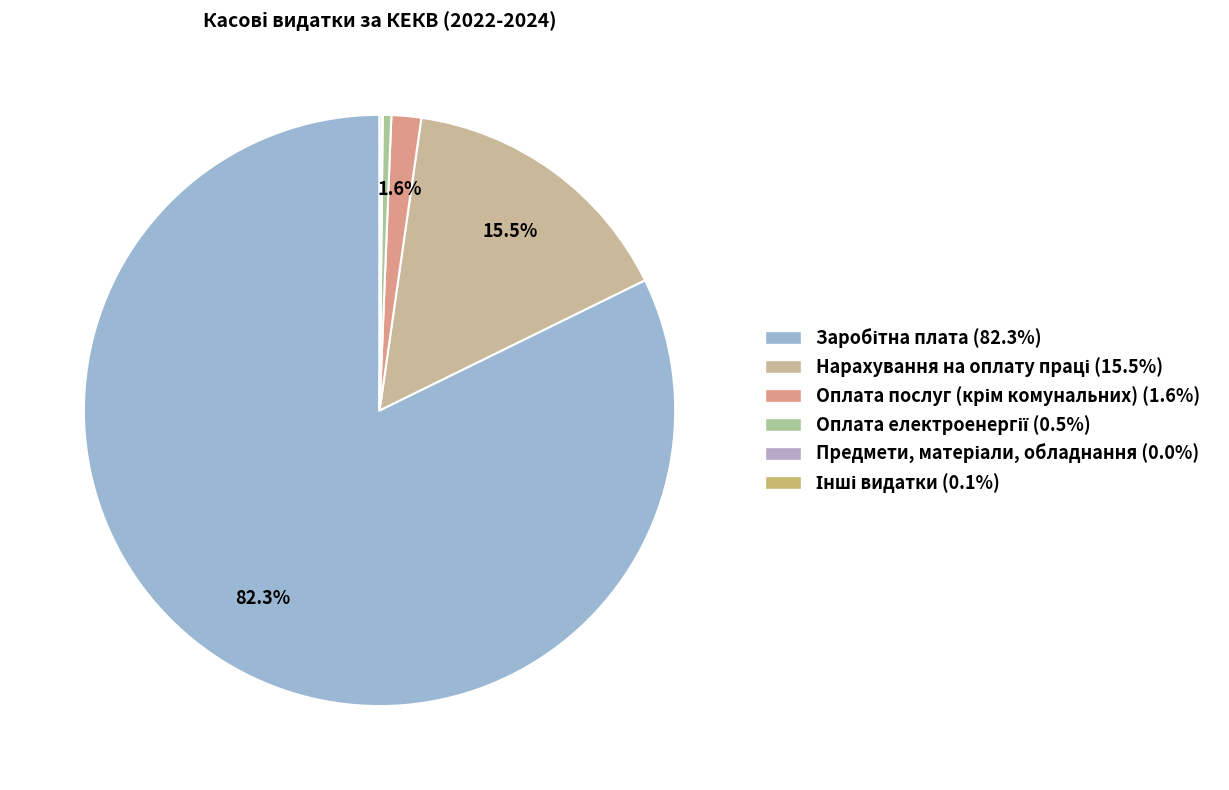

Rank the categories by value from highest to lowest.

Заробітна плата, Нарахування на оплату праці, Оплата послуг (крім комунальних), Оплата електроенергії, Інші видатки, Предмети, матеріали, обладнання